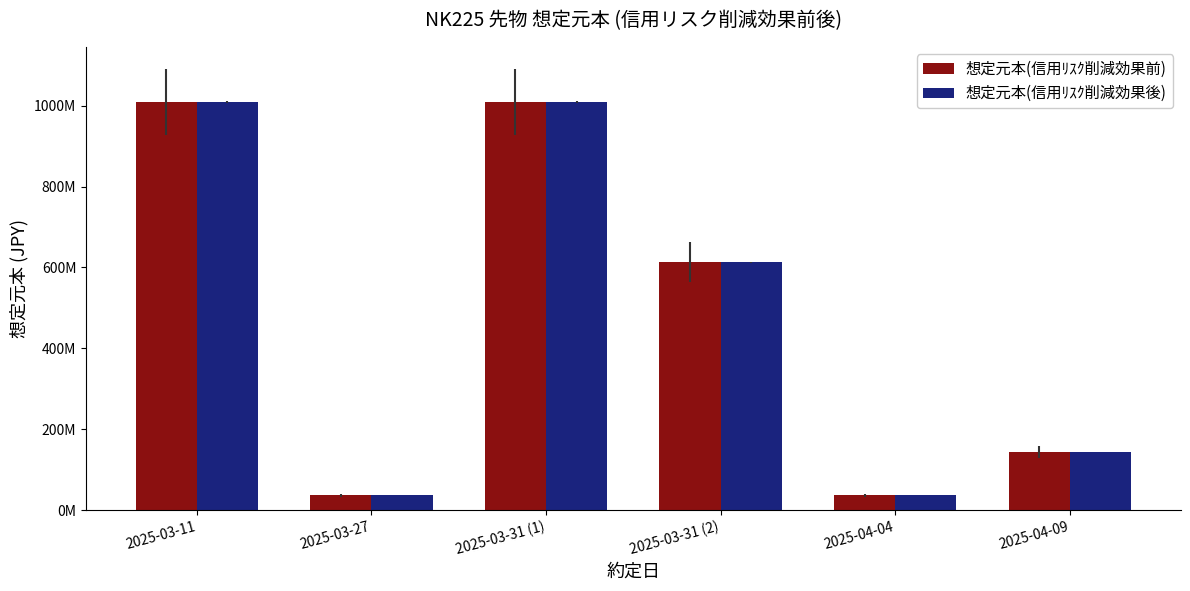

Reading left to right, extract all data points from this chart.

想定元本(信用ﾘｽｸ削減効果前): 1008840000	36030000	1008840000	612510000	36030000	144120000
想定元本(信用ﾘｽｸ削減効果後): 1008840000	36030000	1008840000	612510000	36030000	144120000